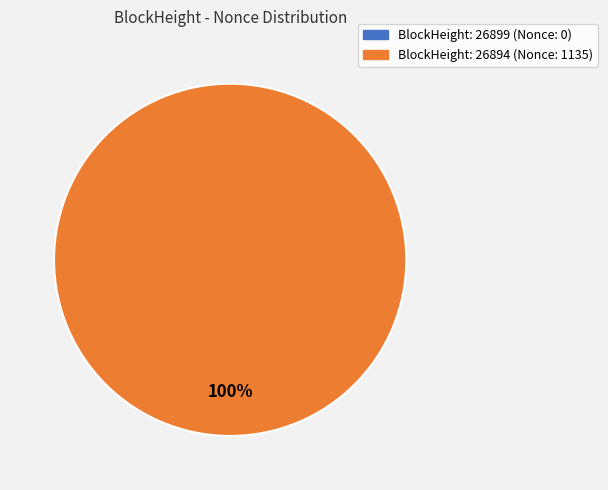

Does any single category account for the majority?

Yes